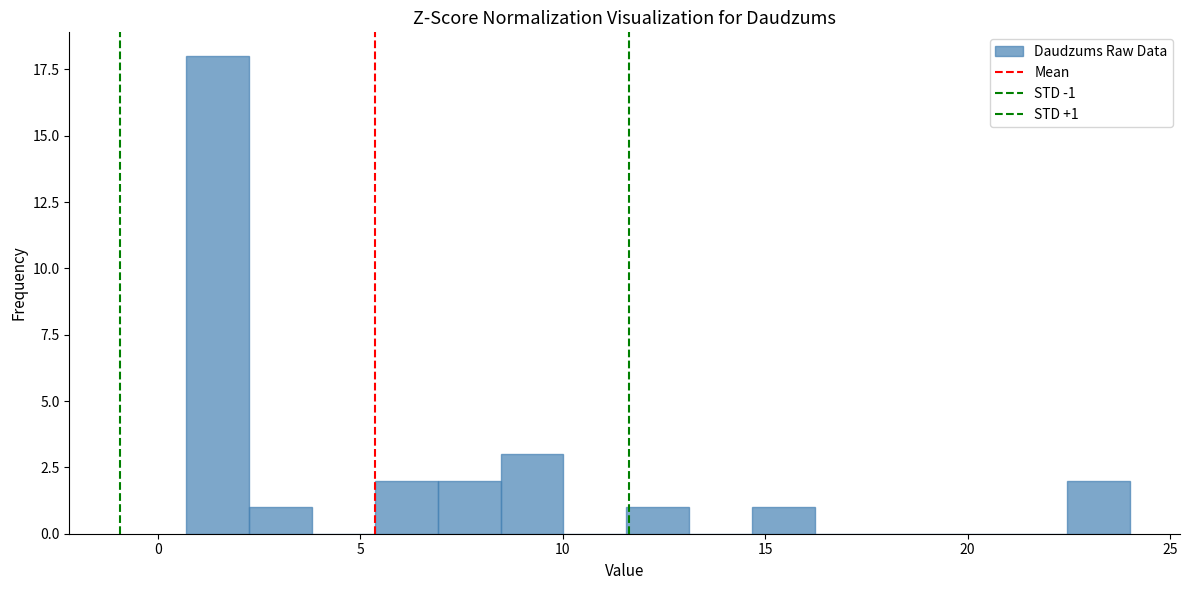

Read against the x-axis, roughly where is the centre of the tallest bar?

1.5